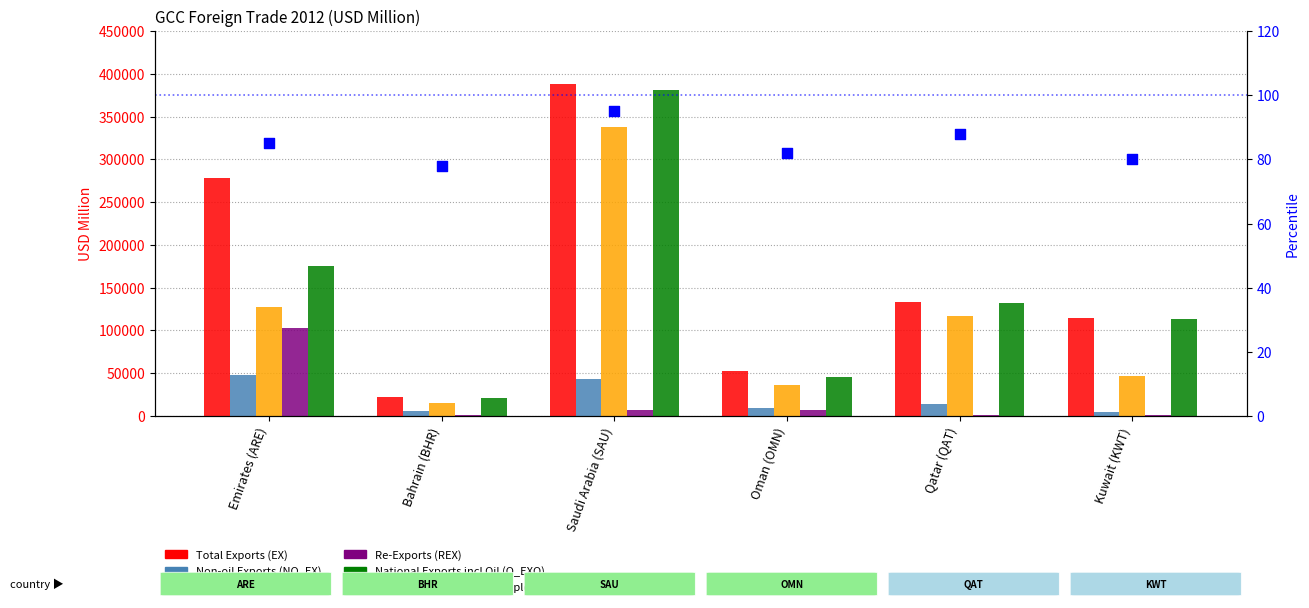

Which series reaches the maximum Y coordinate?

Total Exports (EX)